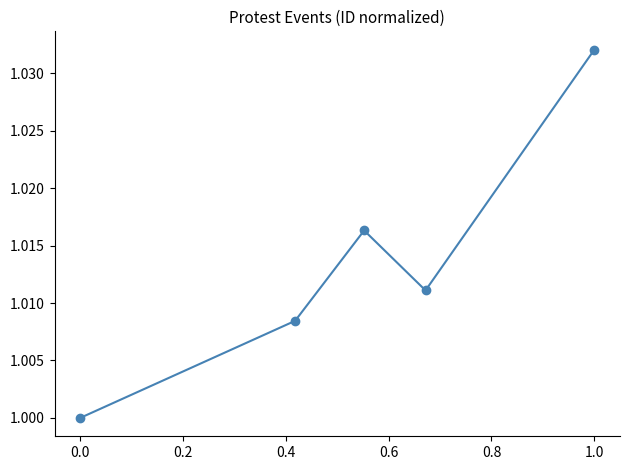

How many points are lower than both their immediate neighbors (excluding endpoints)?

1